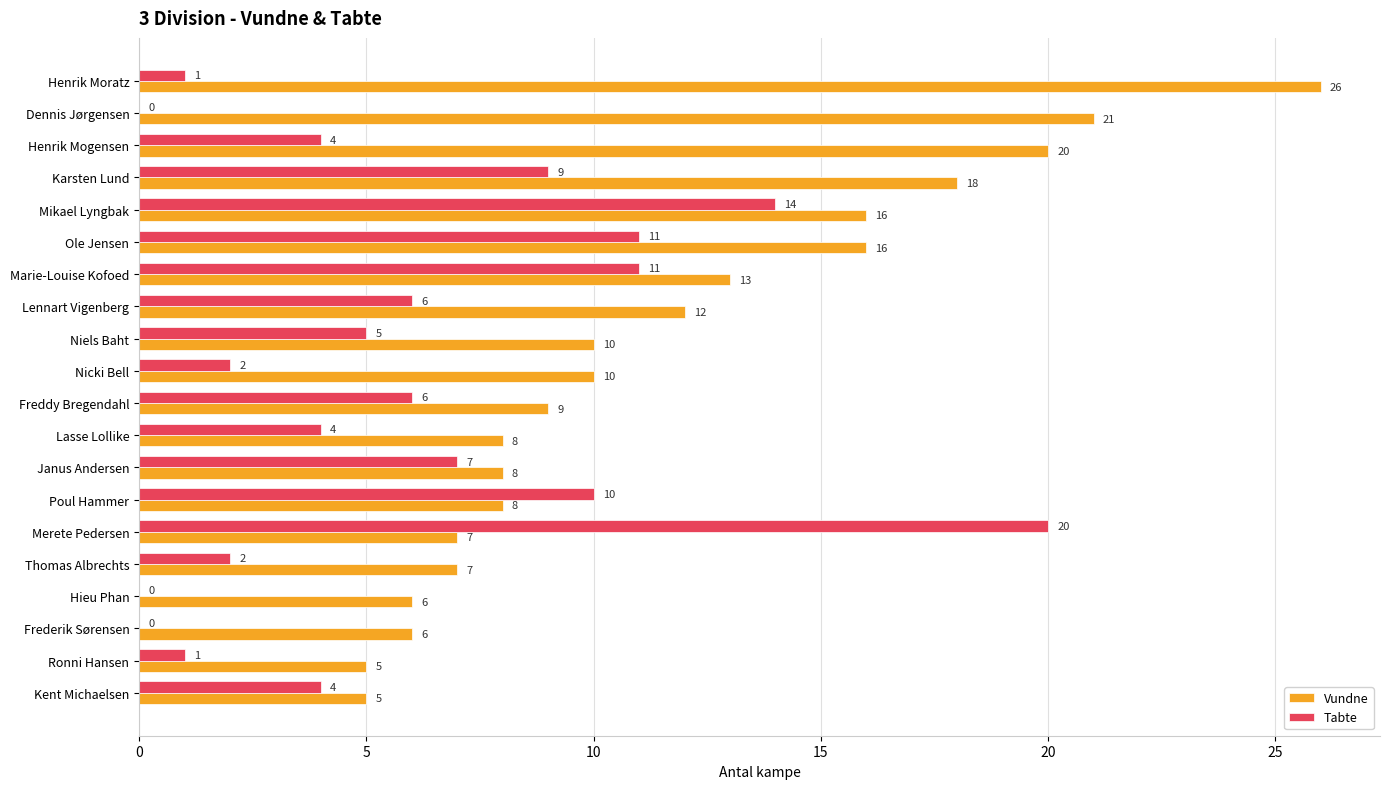

What are all the series names shown in the legend?

Vundne, Tabte